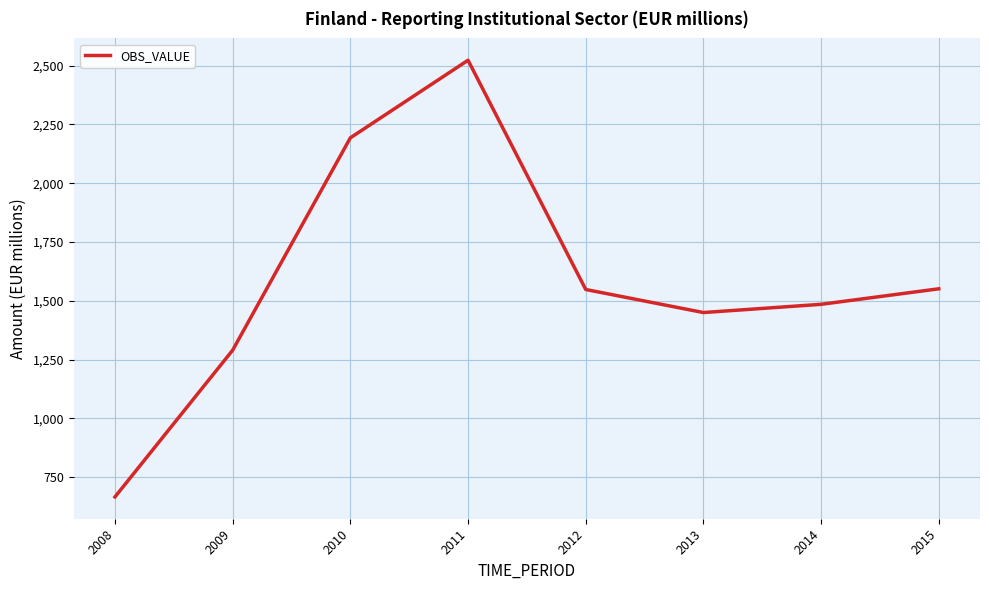

Count the number of data series in this chart.

1